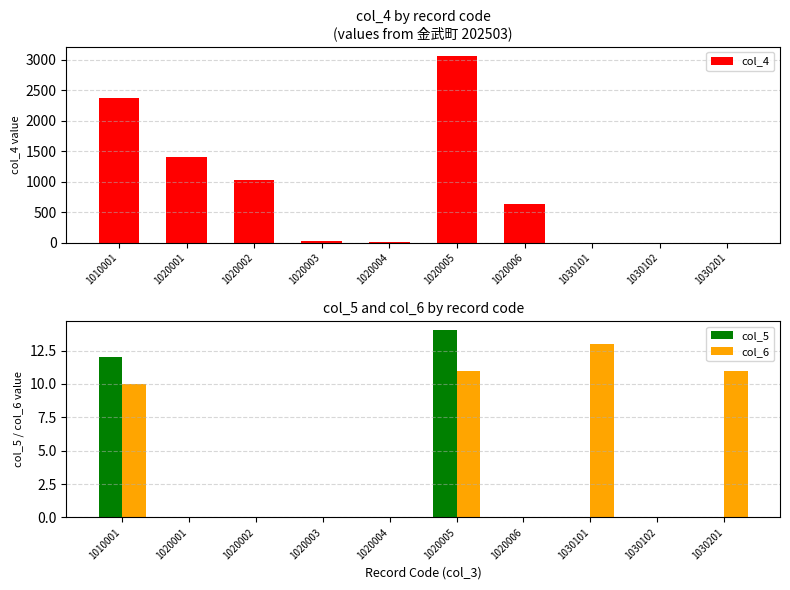

What is the greatest value displayed?

3060